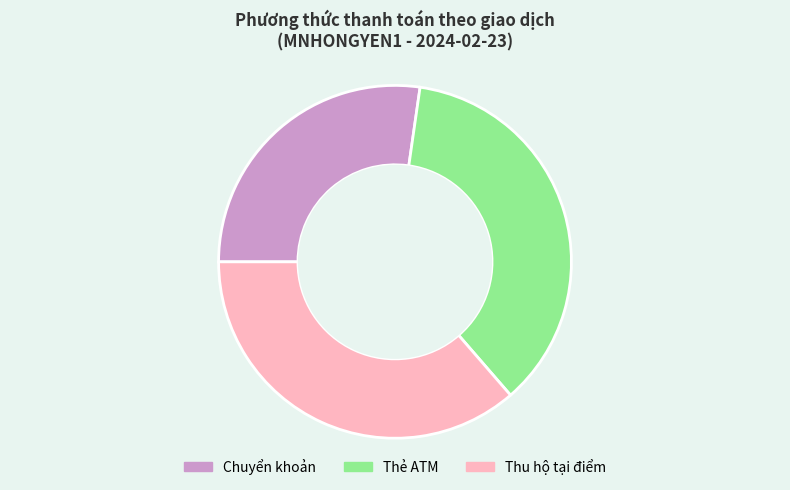

True or false: Thẻ ATM accounts for 36% of the total.

True